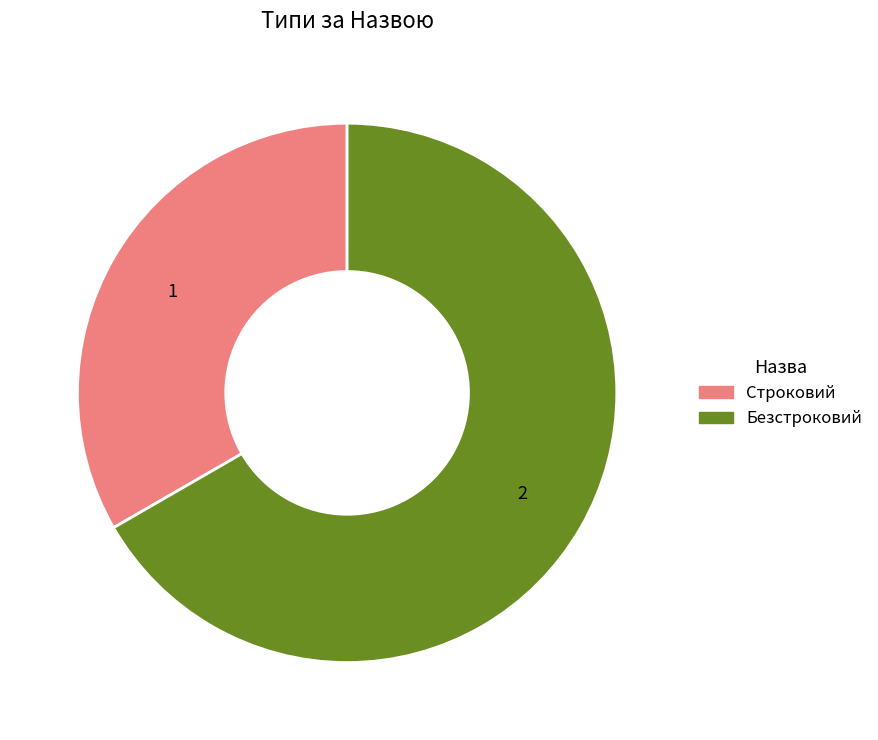

How many slices are in this pie chart?

2